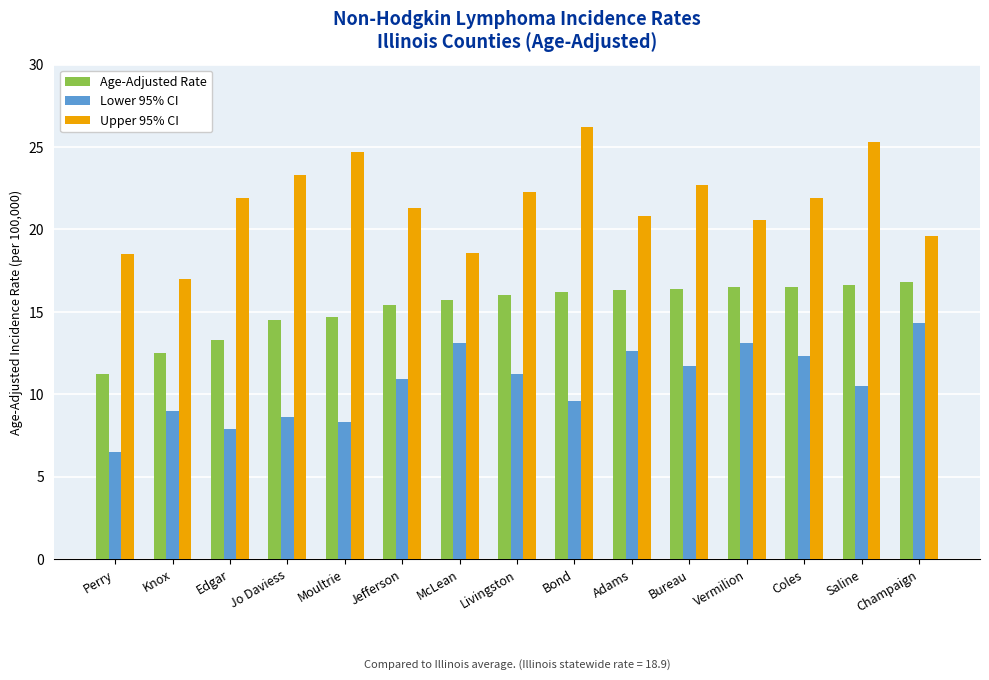

Which series has the widest spread of values?

Upper 95% CI